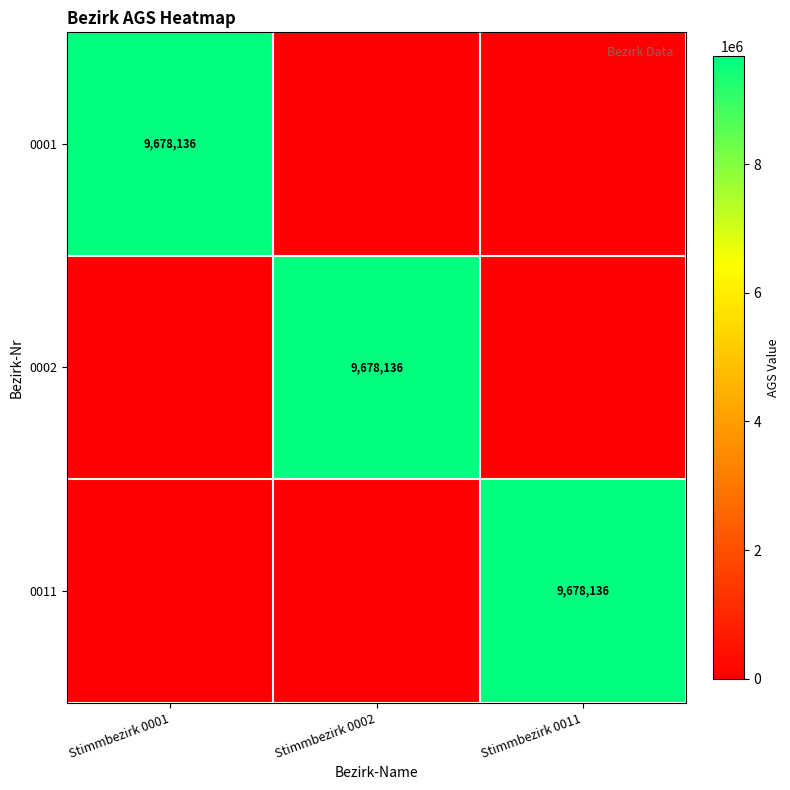

At which category does the chart reach its minimum across all series?

Stimmbezirk 0002